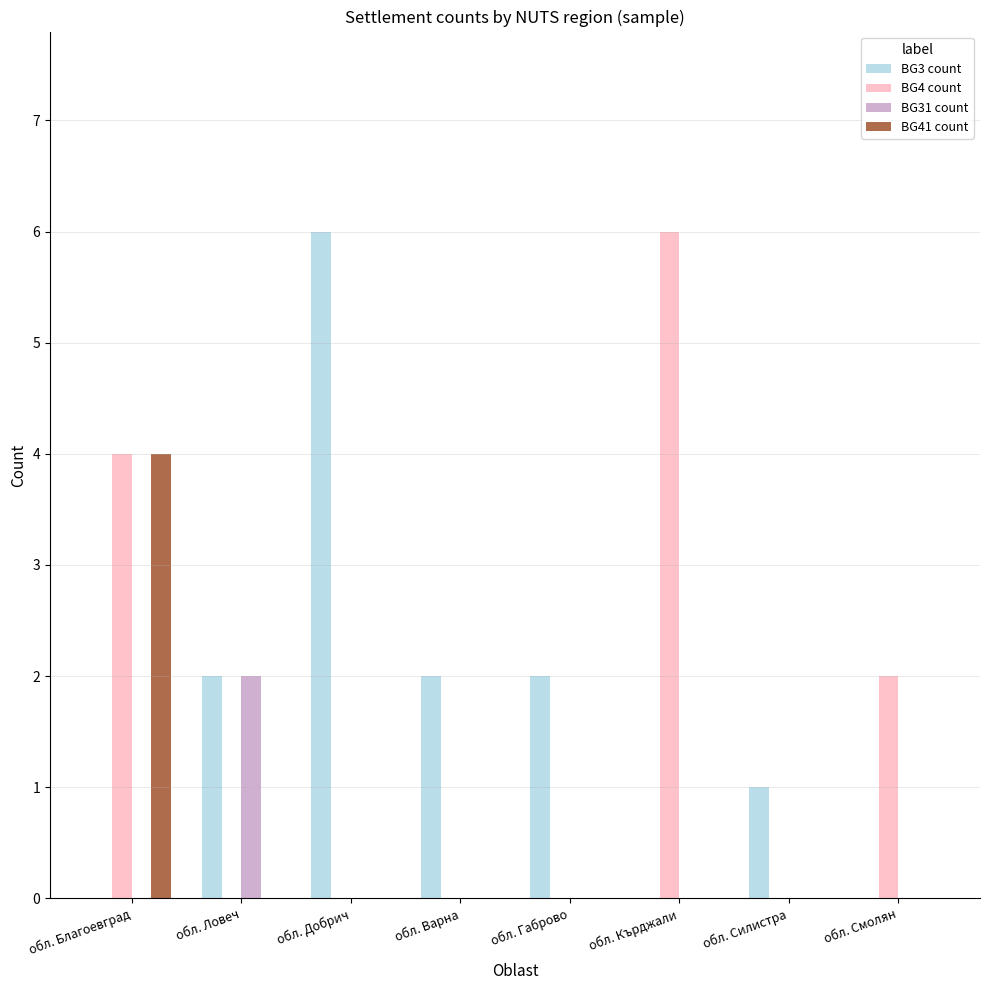

What is the total value across all series at обл. Ловеч?

4